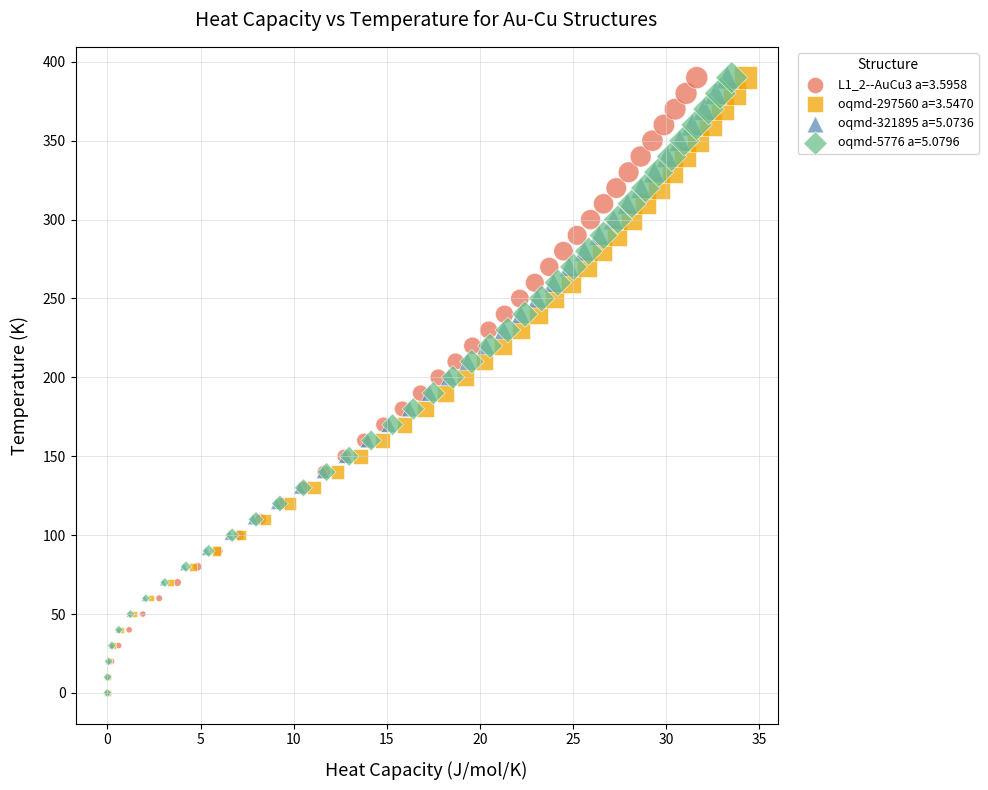

What are all the series names shown in the legend?

L1_2--AuCu3 a=3.5958, oqmd-297560 a=3.5470, oqmd-321895 a=5.0736, oqmd-5776 a=5.0796